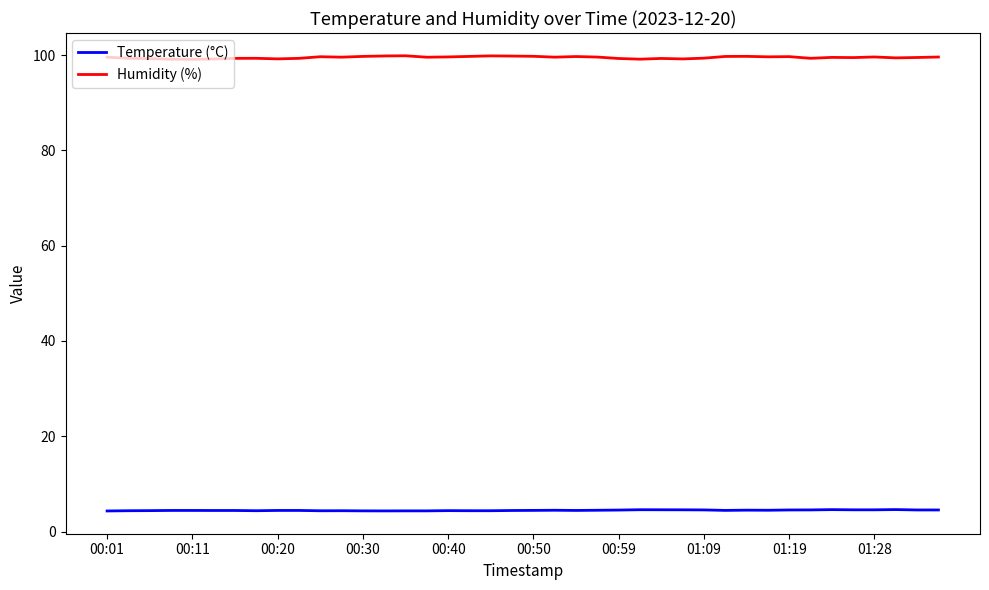

Which series has the largest total across all categories?

Humidity (%)